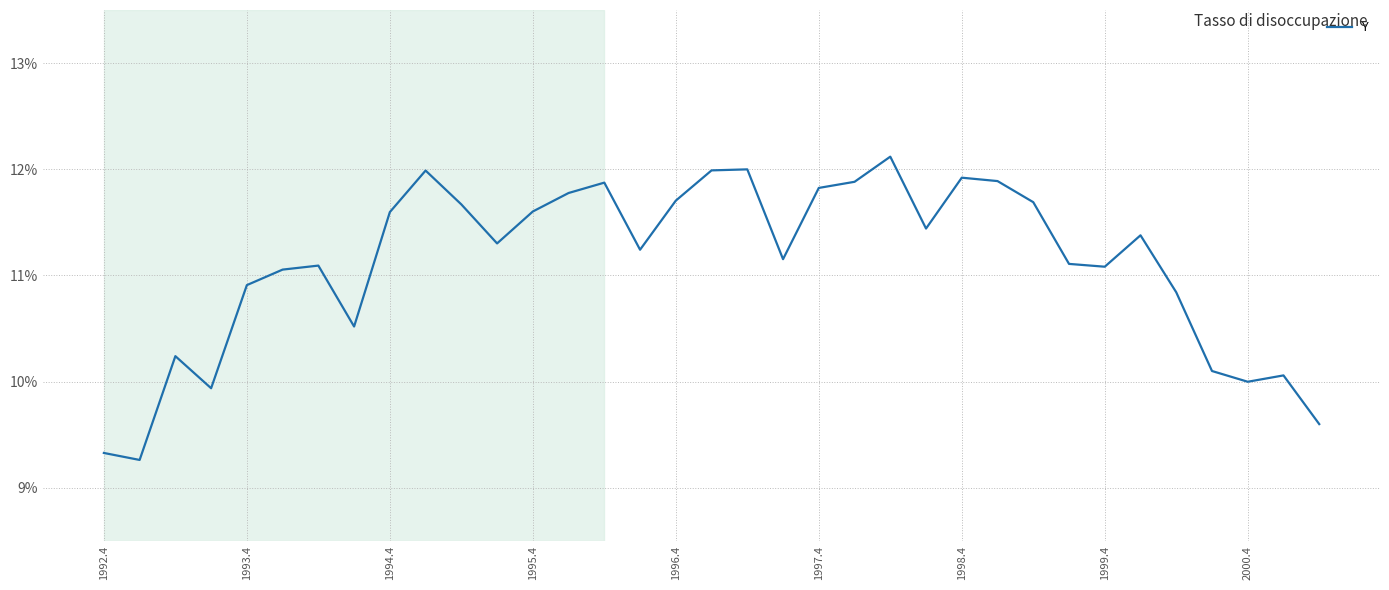

What is the greatest value displayed?

12.1